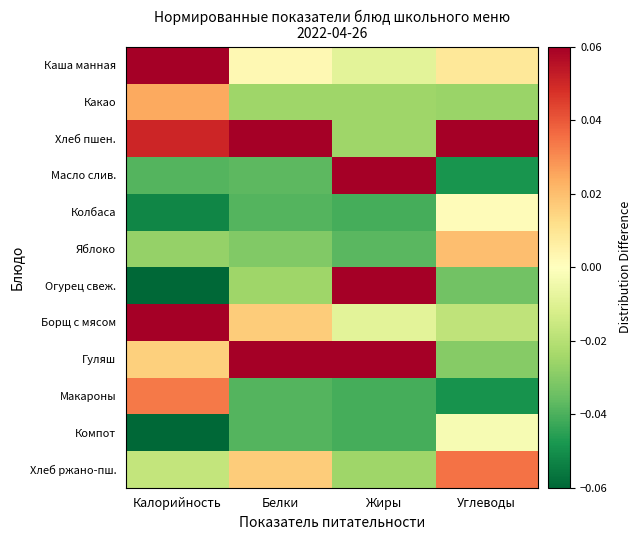

Reading right to left, what are all the values shown in this chart?

Каша манная: Углеводы=0.0	Жиры=-0.0	Белки=0.0	Калорийность=0.1
Какао: Углеводы=-0.0	Жиры=-0.0	Белки=-0.0	Калорийность=0.0
Хлеб пшен.: Углеводы=0.1	Жиры=-0.0	Белки=0.1	Калорийность=0.1
Масло слив.: Углеводы=-0.0	Жиры=0.1	Белки=-0.0	Калорийность=-0.0
Колбаса: Углеводы=0.0	Жиры=-0.0	Белки=-0.0	Калорийность=-0.1
Яблоко: Углеводы=0.0	Жиры=-0.0	Белки=-0.0	Калорийность=-0.0
Огурец свеж.: Углеводы=-0.0	Жиры=0.1	Белки=-0.0	Калорийность=-0.1
Борщ с мясом: Углеводы=-0.0	Жиры=-0.0	Белки=0.0	Калорийность=0.1
Гуляш: Углеводы=-0.0	Жиры=0.1	Белки=0.1	Калорийность=0.0
Макароны: Углеводы=-0.0	Жиры=-0.0	Белки=-0.0	Калорийность=0.0
Компот: Углеводы=-0.0	Жиры=-0.0	Белки=-0.0	Калорийность=-0.1
Хлеб ржано-пш.: Углеводы=0.0	Жиры=-0.0	Белки=0.0	Калорийность=-0.0